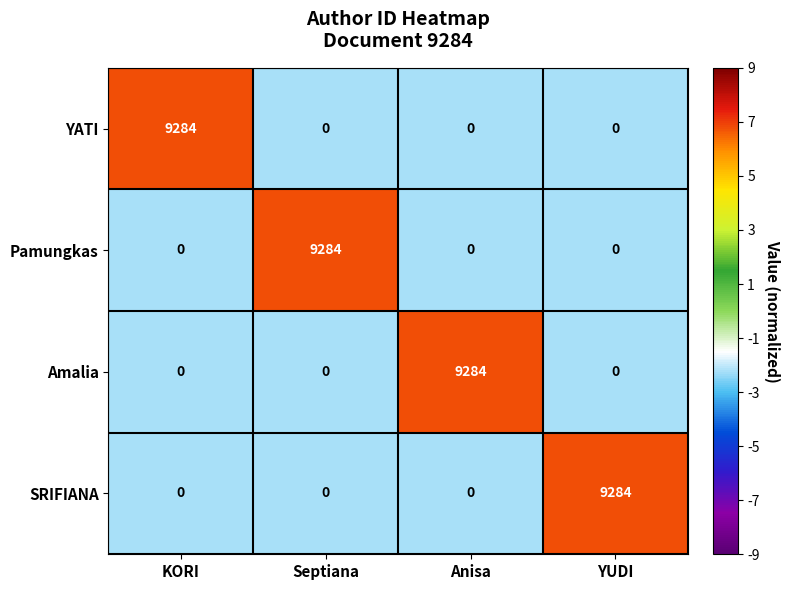

The value of YATI at Anisa is 0. True or false?

True